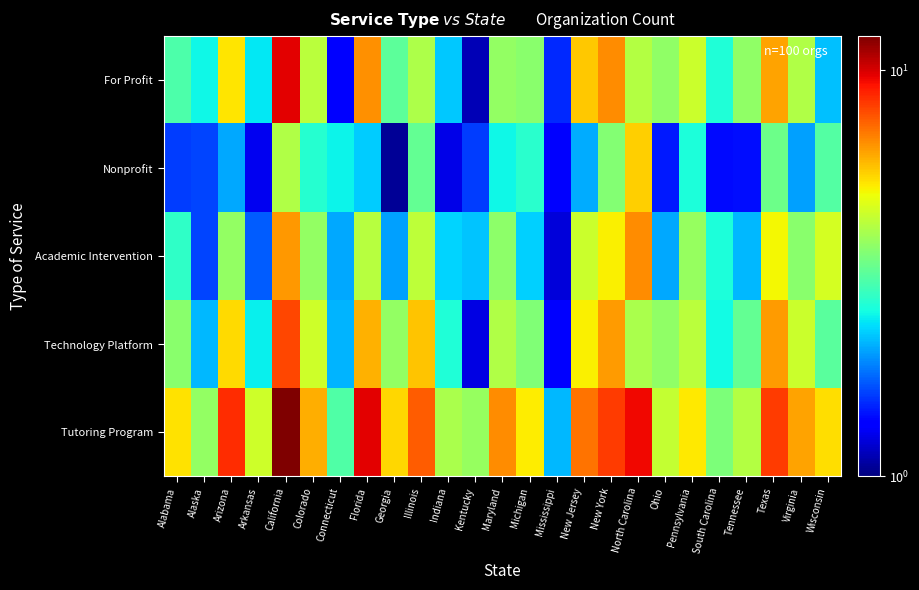

How many series are shown in this chart?

5